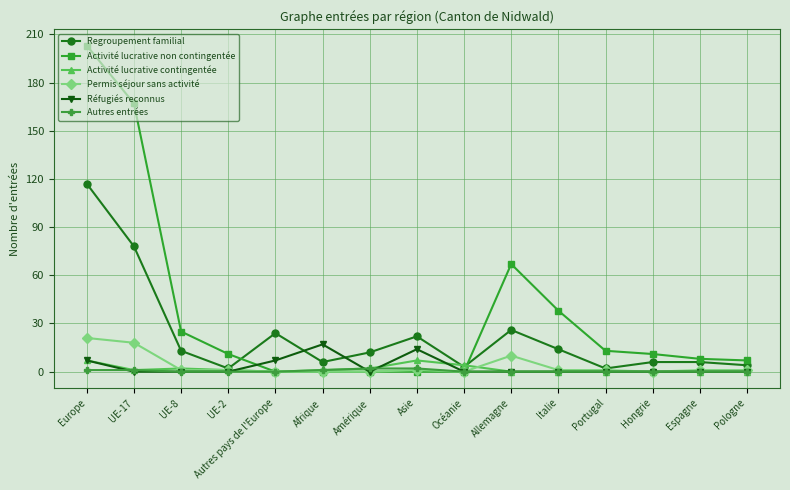

Reading right to left, what are all the values shown in this chart?

Regroupement familial: Pologne=4	Espagne=6	Hongrie=6	Portugal=2	Italie=14	Allemagne=26	Océanie=3	Asie=22	Amérique=12	Afrique=6	Autres pays de l'Europe=24	UE-2=2	UE-8=13	UE-17=78	Europe=117
Activité lucrative non contingentée: Pologne=7	Espagne=8	Hongrie=11	Portugal=13	Italie=38	Allemagne=67	Océanie=0	Asie=0	Amérique=0	Afrique=0	Autres pays de l'Europe=0	UE-2=11	UE-8=25	UE-17=167	Europe=203
Activité lucrative contingentée: Pologne=0	Espagne=0	Hongrie=0	Portugal=0	Italie=0	Allemagne=0	Océanie=4	Asie=7	Amérique=2	Afrique=1	Autres pays de l'Europe=0	UE-2=1	UE-8=2	UE-17=1	Europe=7
Permis séjour sans activité: Pologne=1	Espagne=1	Hongrie=0	Portugal=1	Italie=1	Allemagne=10	Océanie=0	Asie=1	Amérique=0	Afrique=0	Autres pays de l'Europe=0	UE-2=1	UE-8=1	UE-17=18	Europe=21
Réfugiés reconnus: Pologne=0	Espagne=0	Hongrie=0	Portugal=0	Italie=0	Allemagne=0	Océanie=0	Asie=14	Amérique=0	Afrique=17	Autres pays de l'Europe=7	UE-2=0	UE-8=0	UE-17=0	Europe=7
Autres entrées: Pologne=0	Espagne=0	Hongrie=0	Portugal=0	Italie=0	Allemagne=0	Océanie=0	Asie=2	Amérique=2	Afrique=1	Autres pays de l'Europe=0	UE-2=0	UE-8=0	UE-17=1	Europe=1